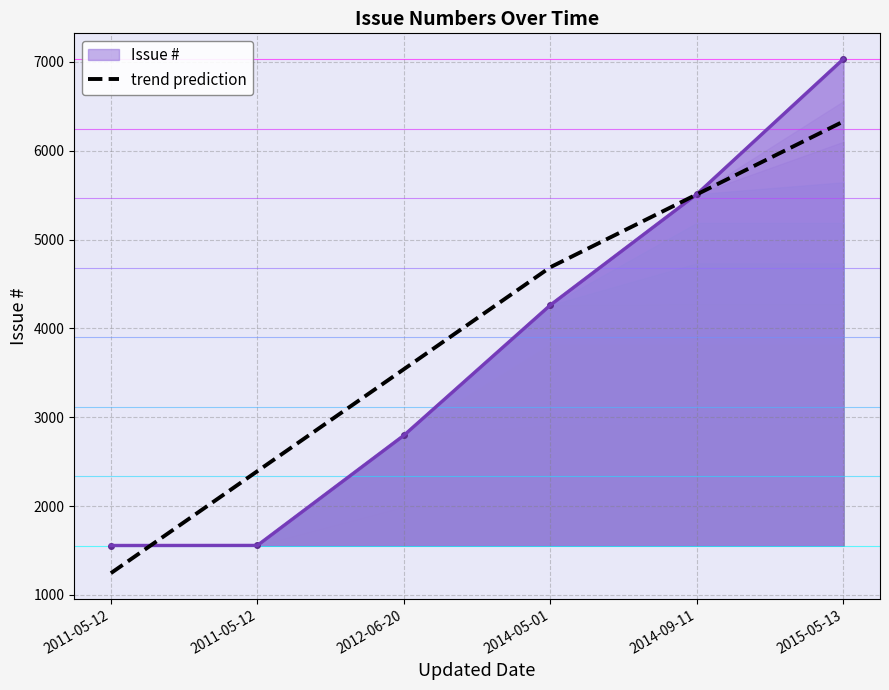

Between 2014-05-01 and 2011-05-12, which is larger?

2014-05-01